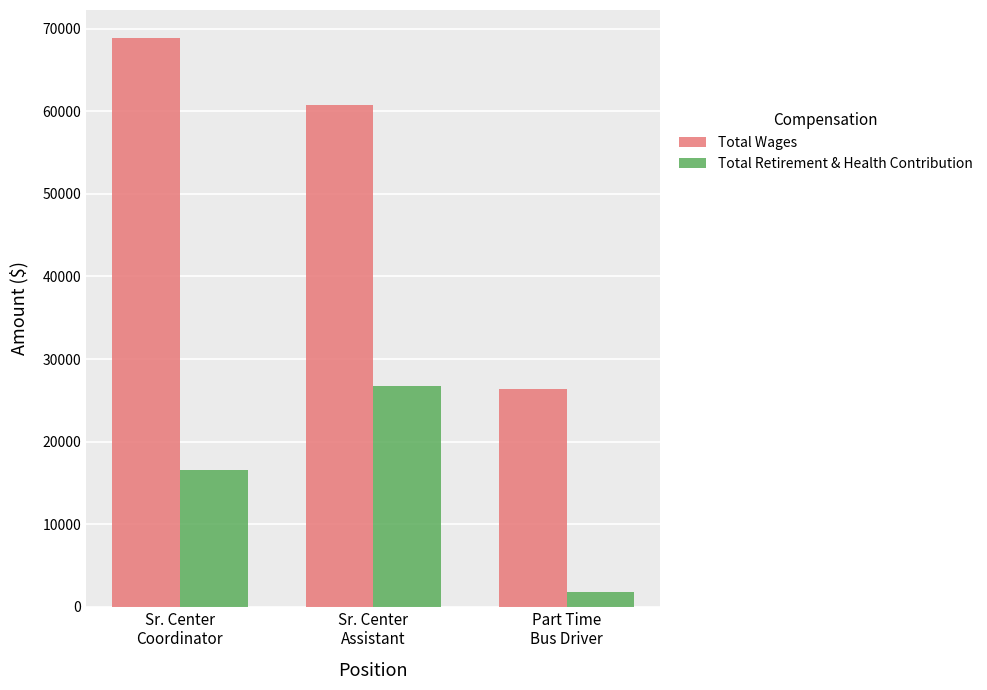

At which label is Total Wages closest to 47591?

Sr. Center
Assistant